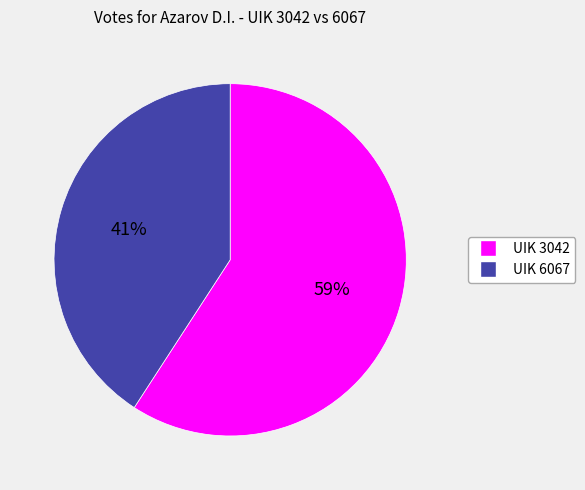

Between UIK 6067 and UIK 3042, which is larger?

UIK 3042